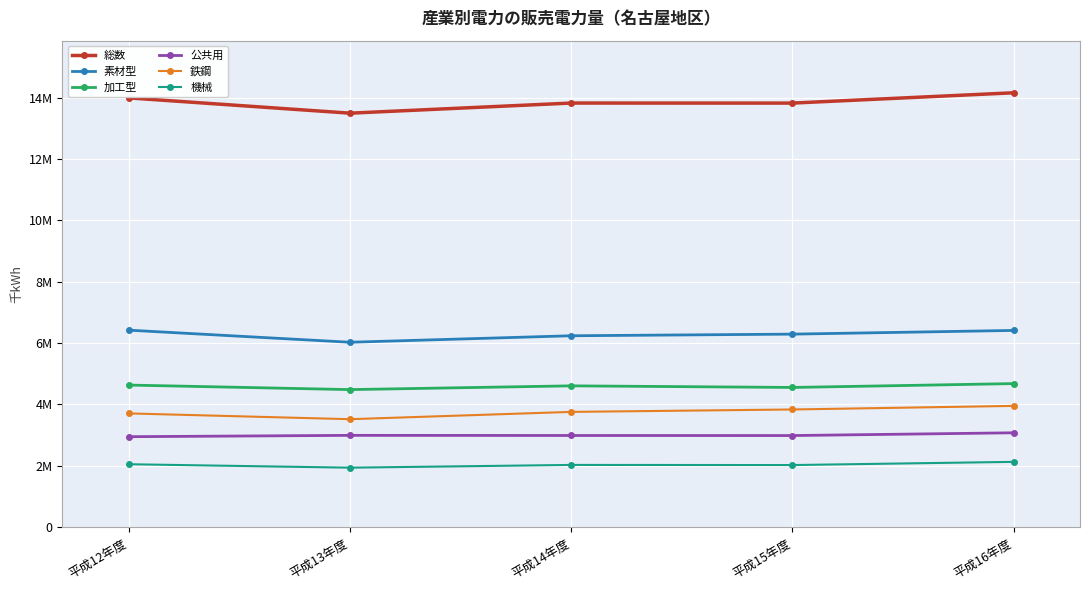

True or false: 総数 and 加工型 cross at least once.

False